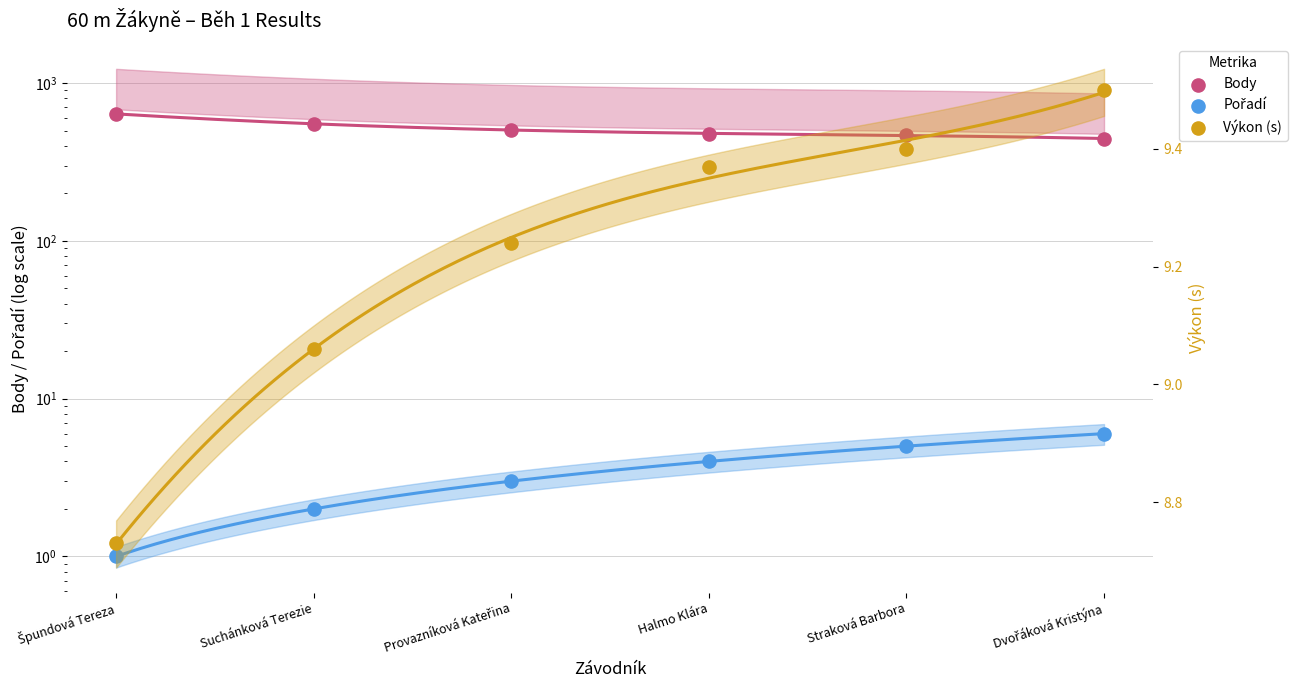

What is the total value across all series at Suchánková Terezie?

562.1